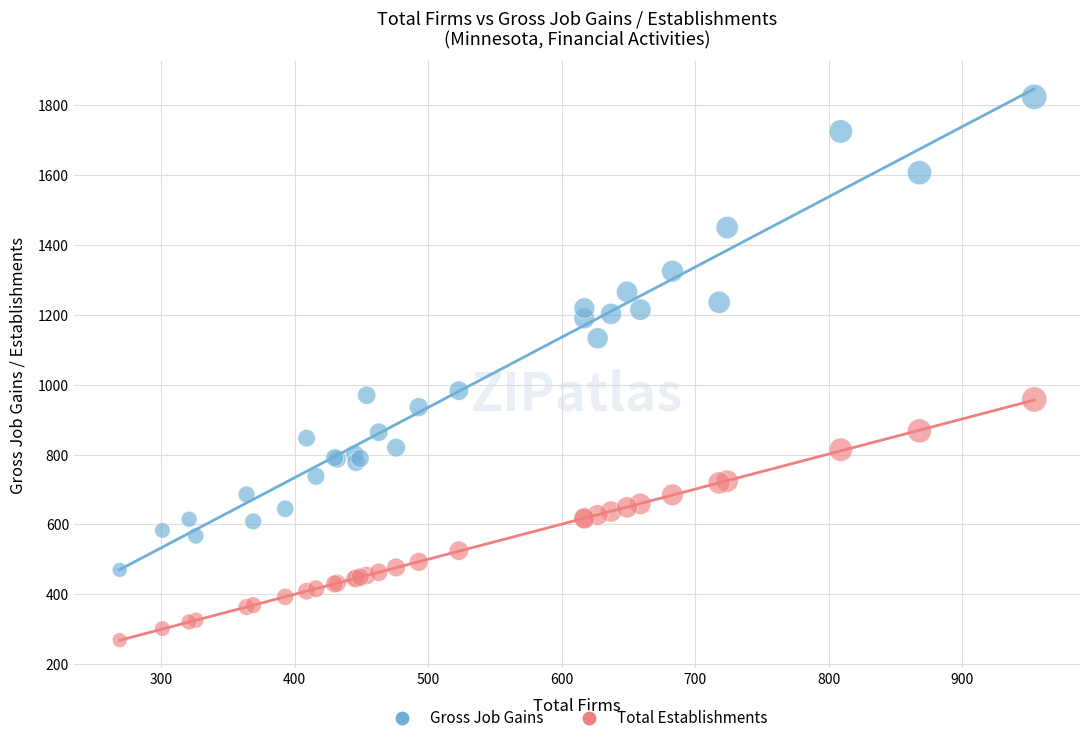

Which series contains the highest Y value?

Gross Job Gains